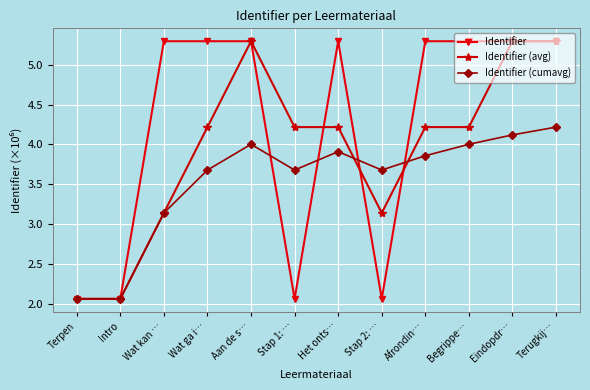

At Wat ga i…, list the series in order from largest to smallest.

Identifier, Identifier (avg), Identifier (cumavg)